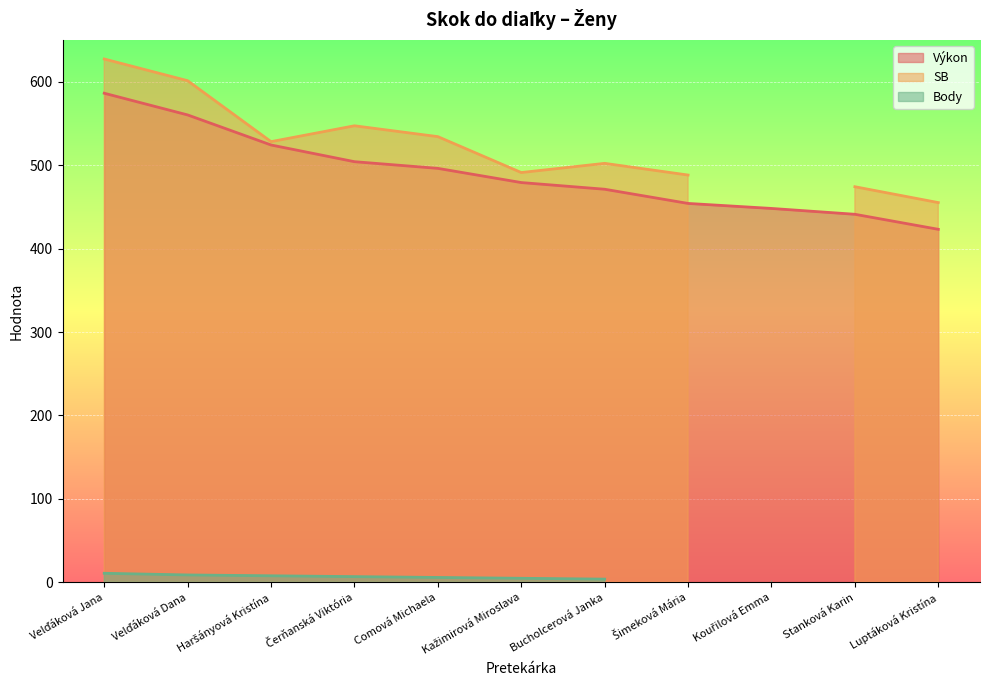

What is the average value of the Výkon series?

490